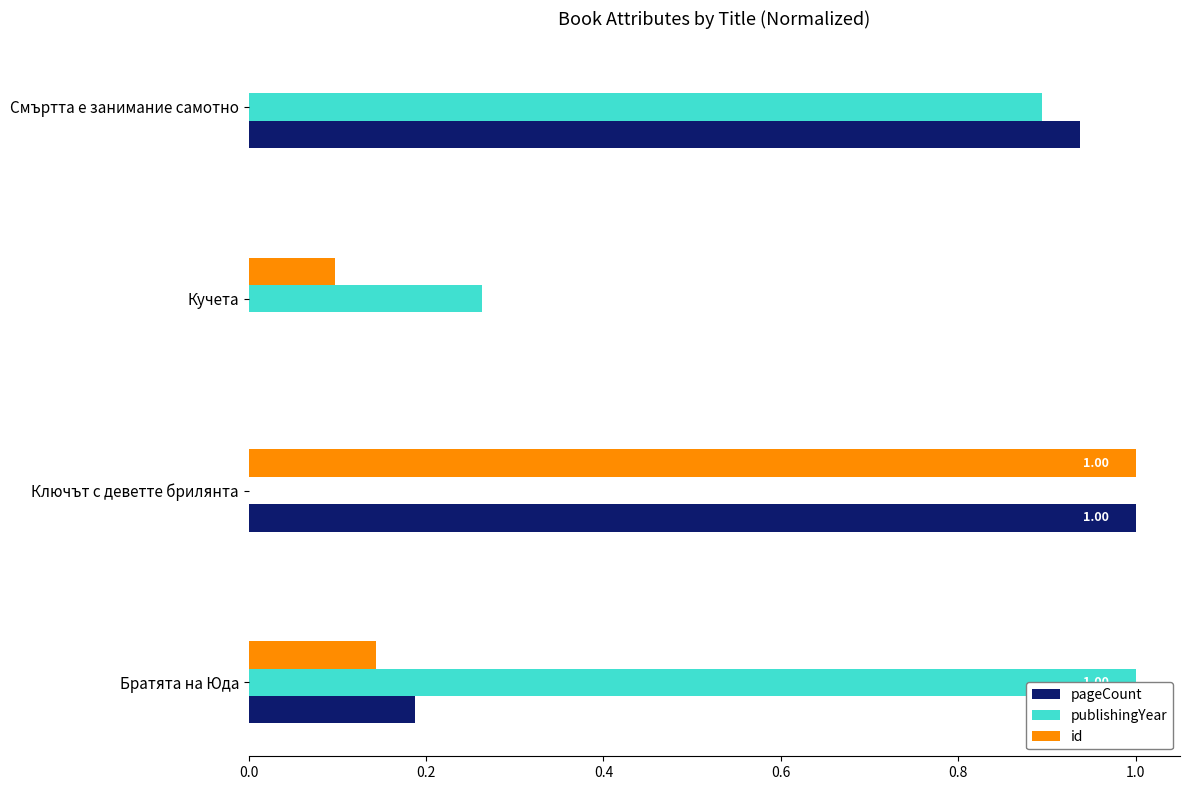

At which label does publishingYear reach its peak?

Братята на Юда